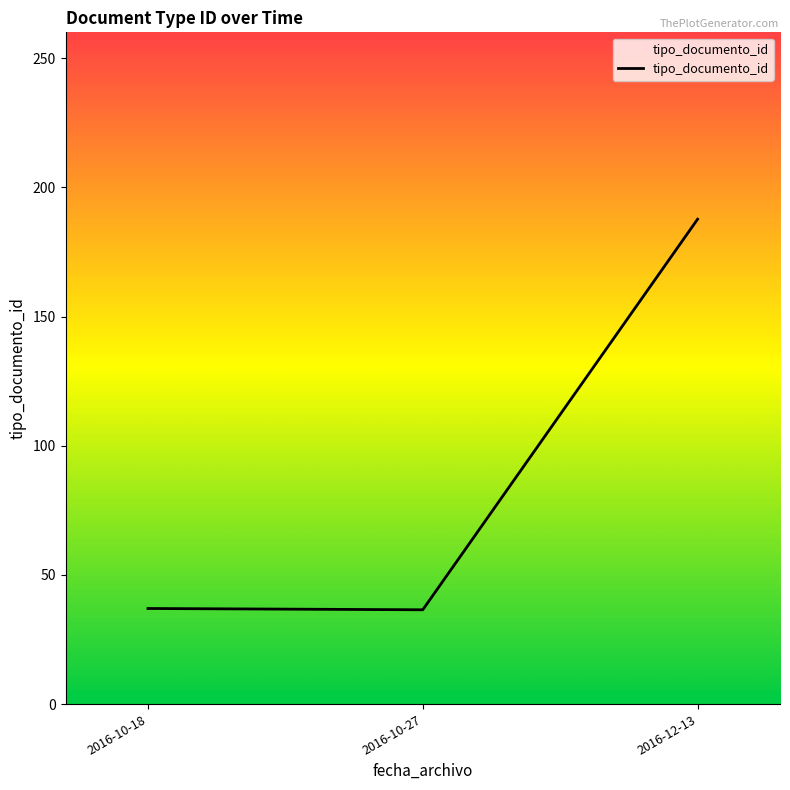

Which has a higher value, 2016-12-13 or 2016-10-27?

2016-12-13